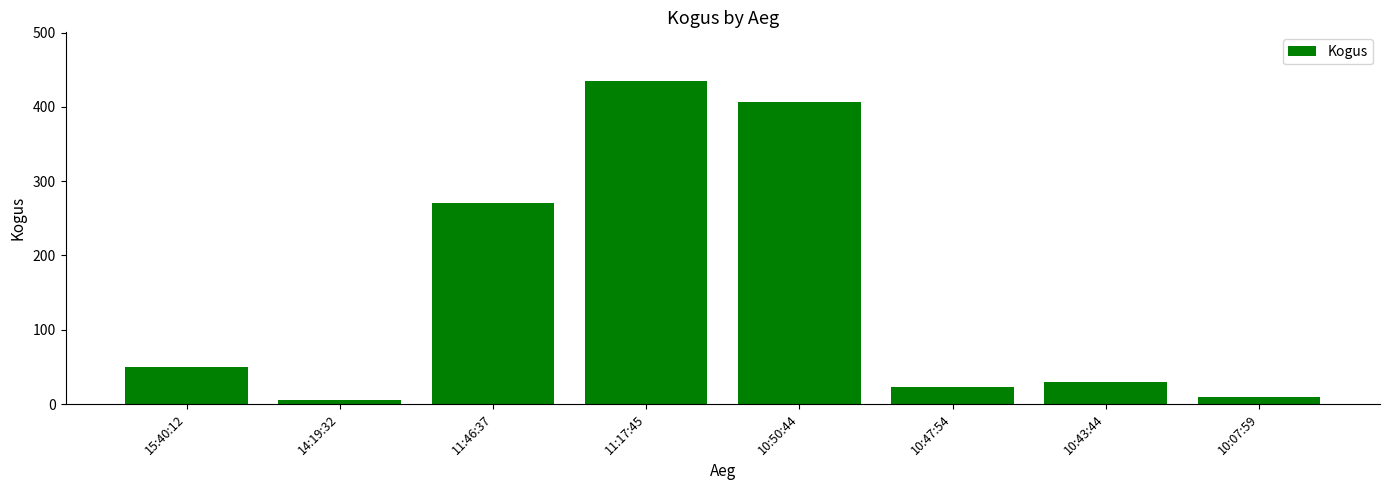

Reading right to left, list all the values displayed in this chart.

10:07:59=10	10:43:44=30	10:47:54=23	10:50:44=407	11:17:45=435	11:46:37=271	14:19:32=6	15:40:12=50